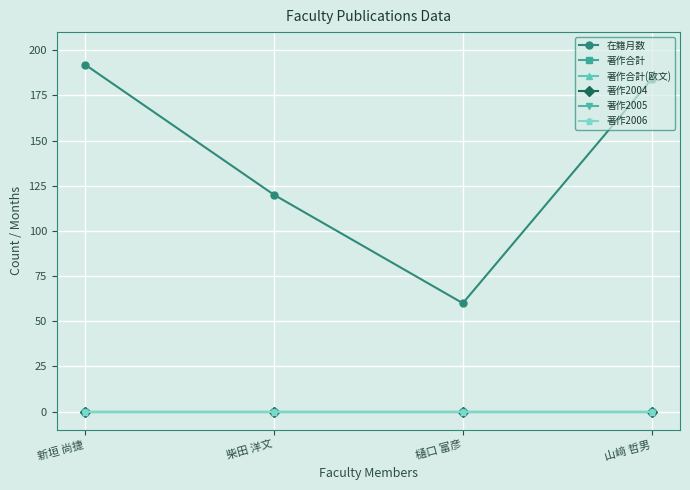

Reading left to right, extract all data points from this chart.

在籍月数: 192	120	60	184
著作合計: 0	0	0	0
著作合計(欧文): 0	0	0	0
著作2004: 0	0	0	0
著作2005: 0	0	0	0
著作2006: 0	0	0	0